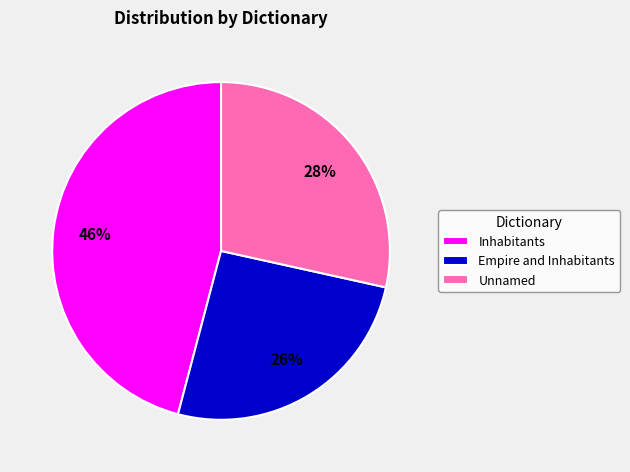

Does any single category account for the majority?

No